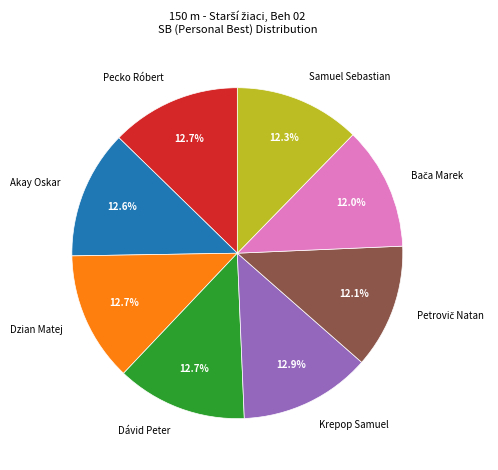

Count the number of slices in the pie.

8